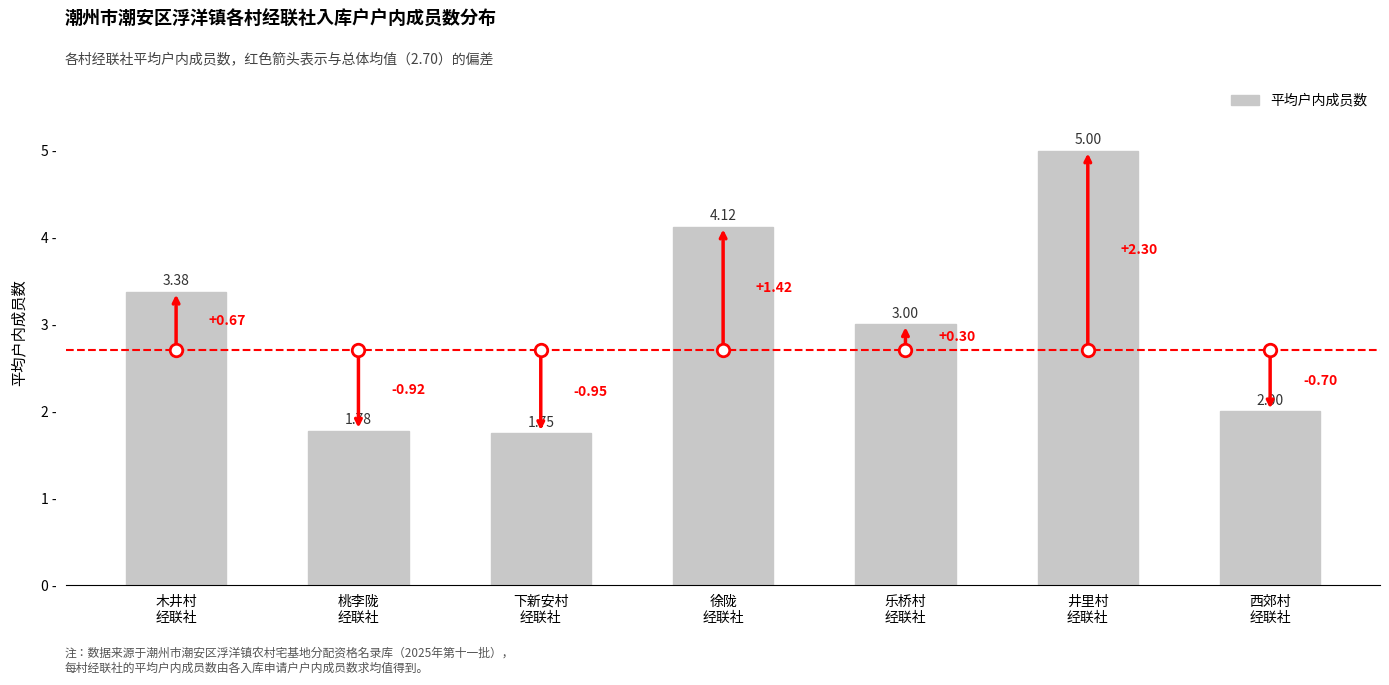

At which category does the chart reach its peak across all series?

井里村
经联社